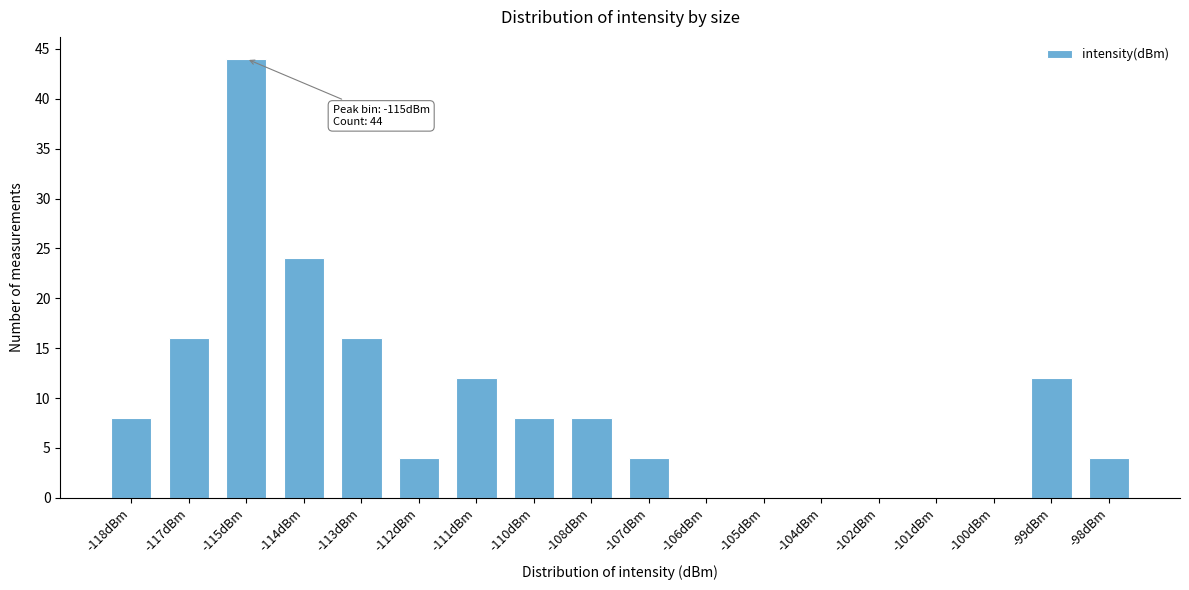

Reading left to right, list all the values displayed in this chart.

-118dBm=8	-117dBm=16	-115dBm=44	-114dBm=24	-113dBm=16	-112dBm=4	-111dBm=12	-110dBm=8	-108dBm=8	-107dBm=4	-106dBm=0	-105dBm=0	-104dBm=0	-102dBm=0	-101dBm=0	-100dBm=0	-99dBm=12	-98dBm=4